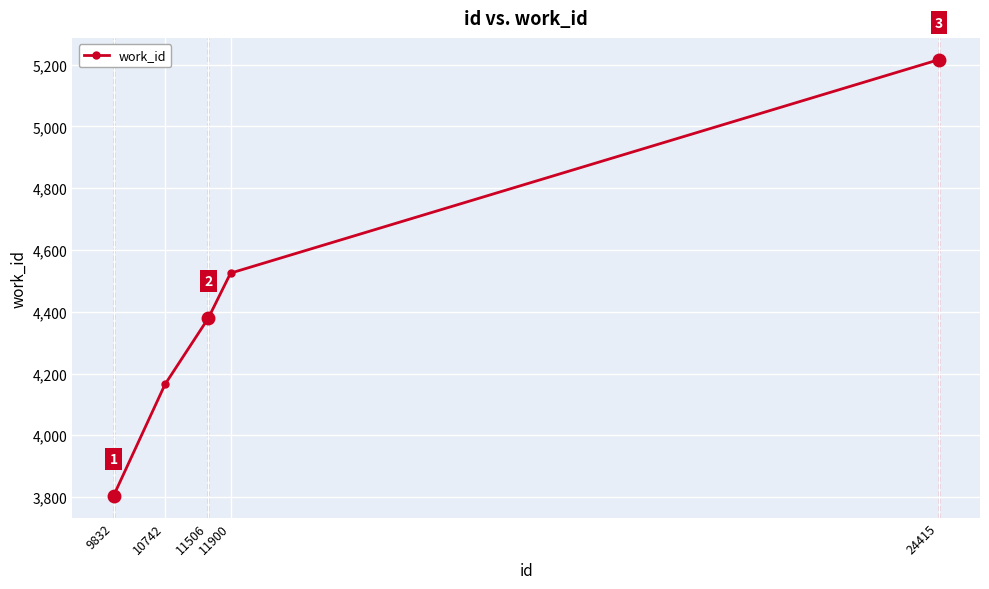

Reading right to left, transcribe all the data shown in this chart.

24415=5216	11900=4525	11506=4379	10742=4165	9832=3804